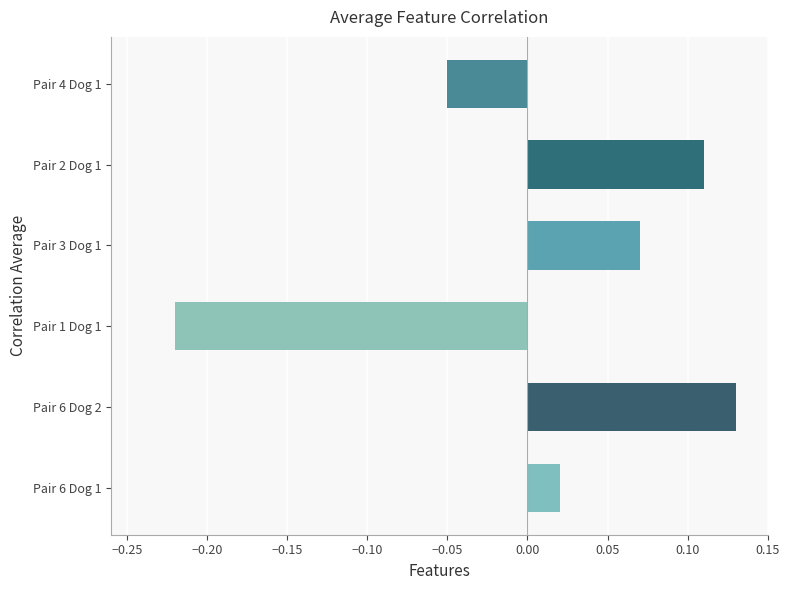

Which label corresponds to the largest value in the chart?

Pair 6 Dog 2